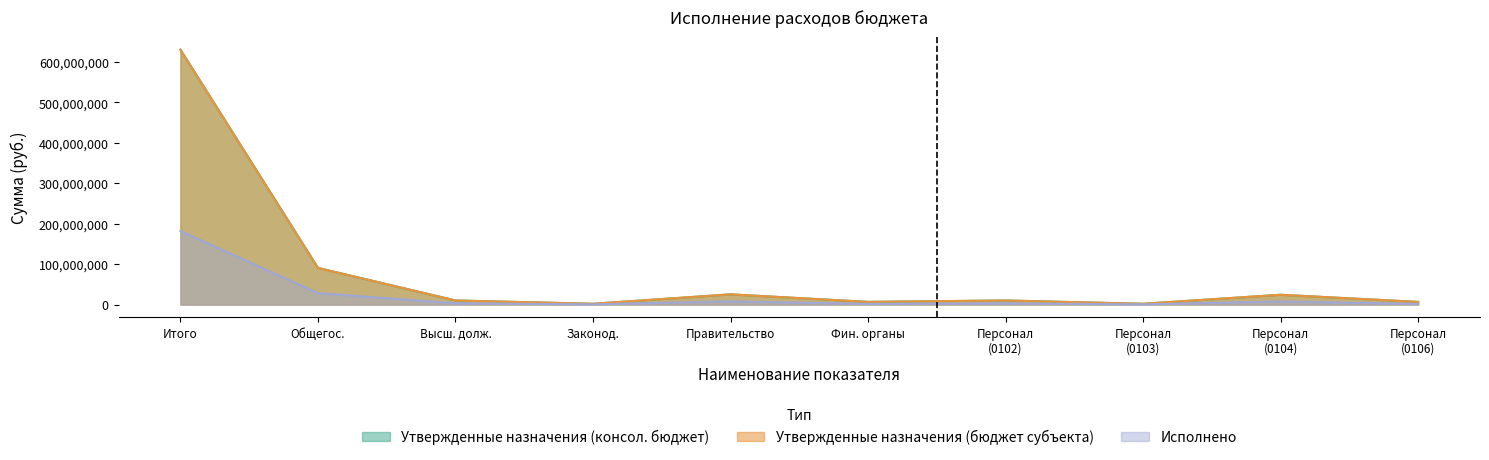

True or false: Исполнено has more than 2 interior local peaks.

True